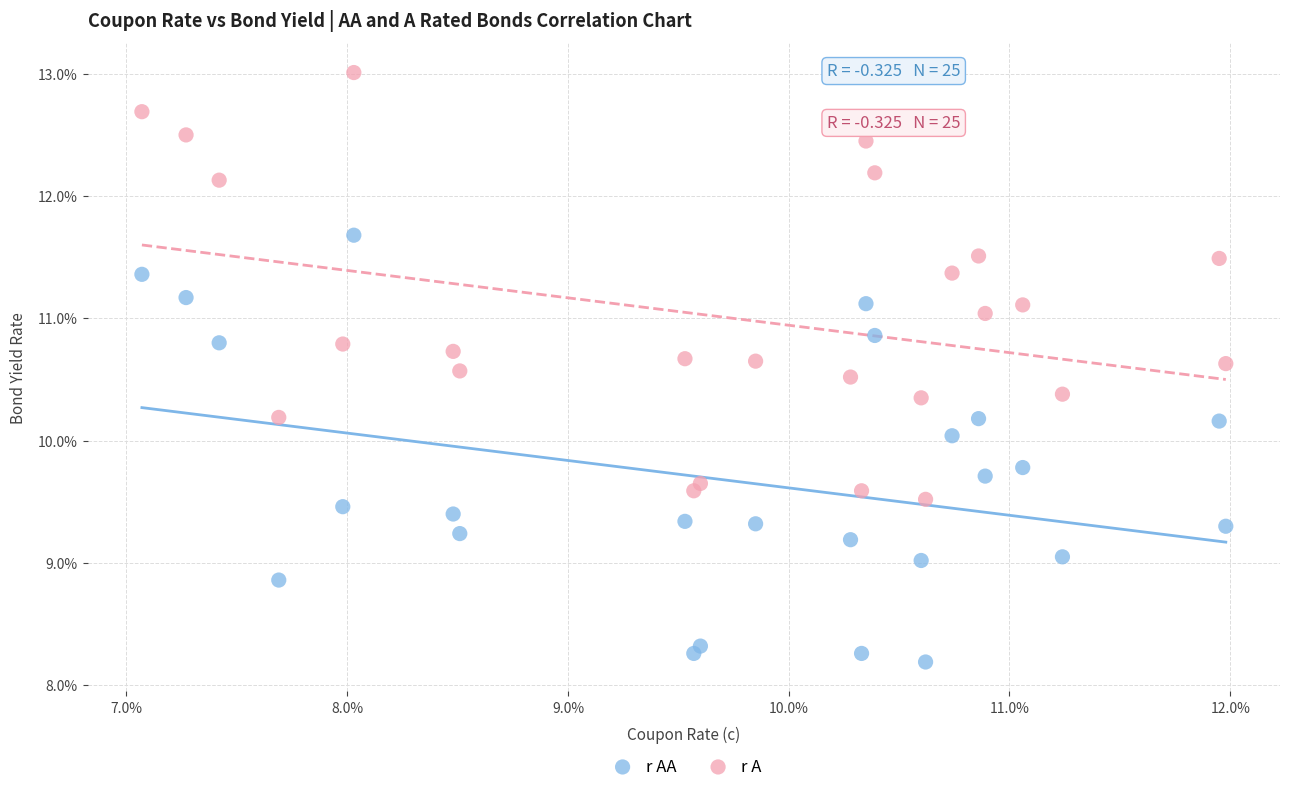

What are all the series names shown in the legend?

r AA, r A